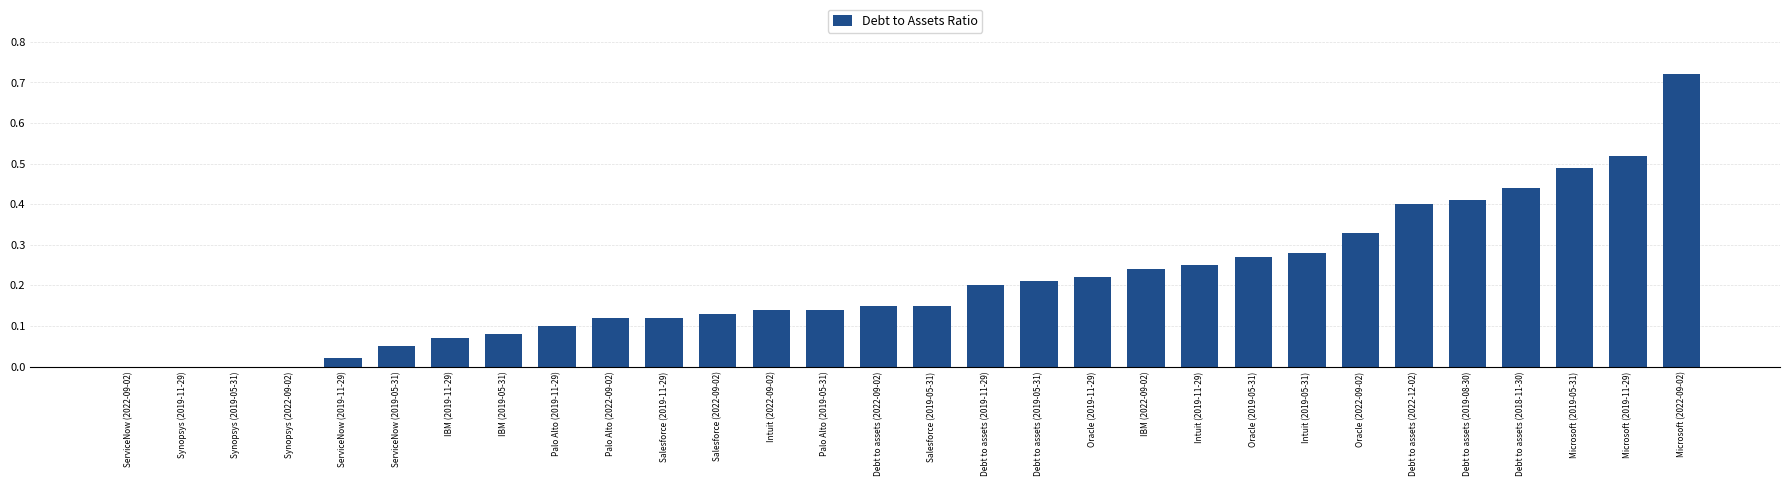

What is the sum of the values at ServiceNow (2019-05-31) and Microsoft (2019-11-29)?

0.6